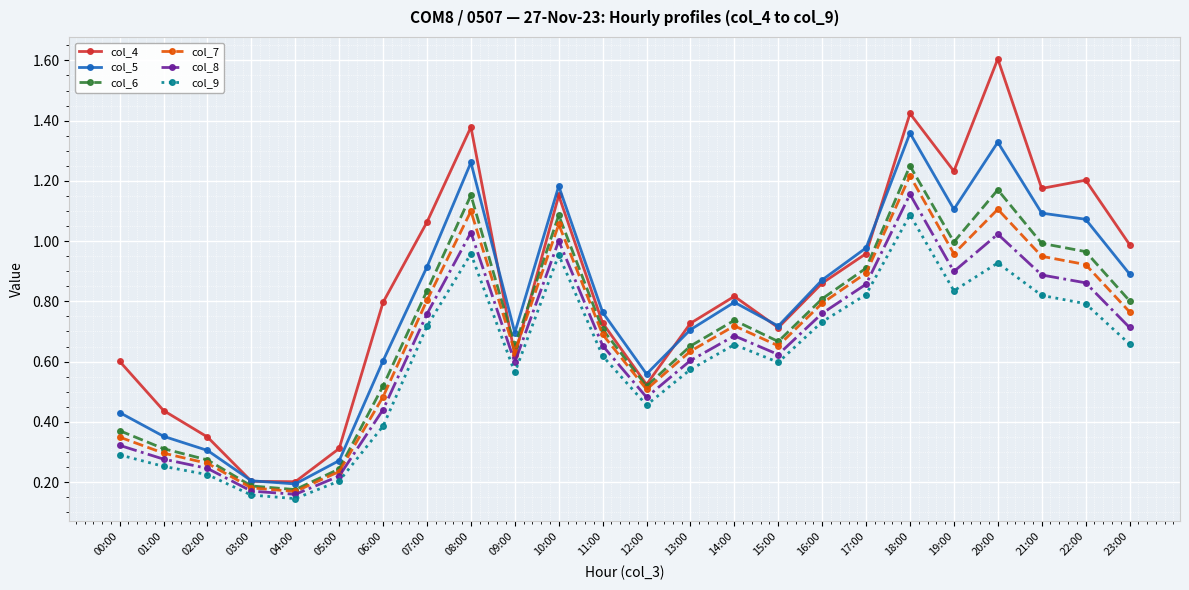

What is the maximum value for col_4?

1.6